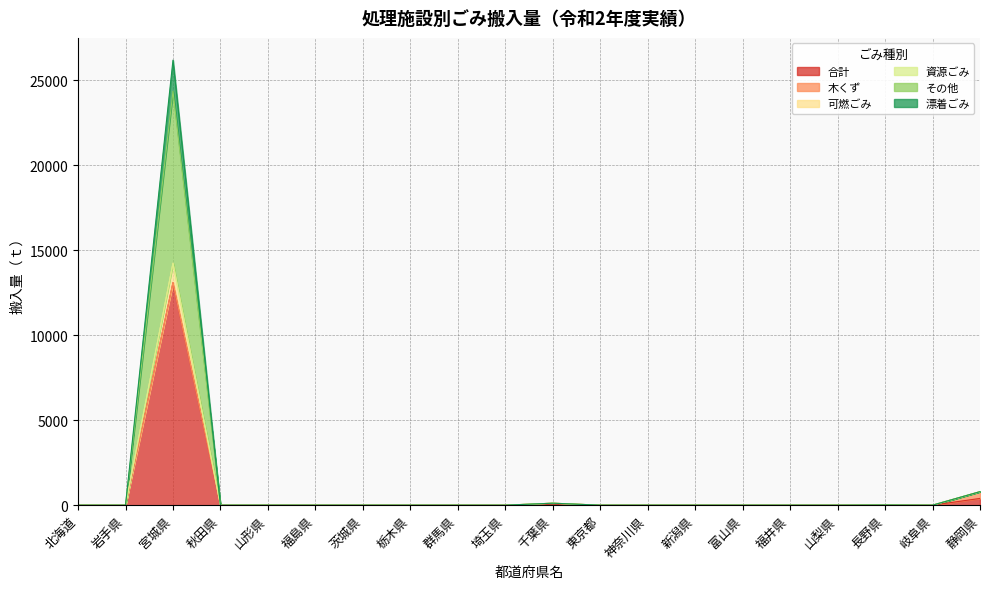

The value of 合計 at 富山県 is 6243. True or false?

False